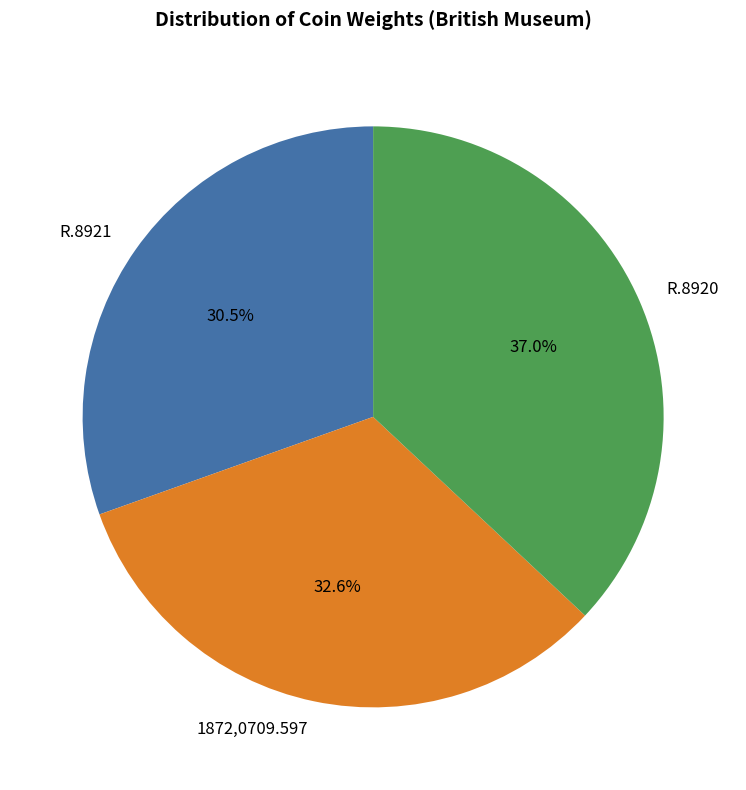

Is there any slice that represents more than half of the pie?

No